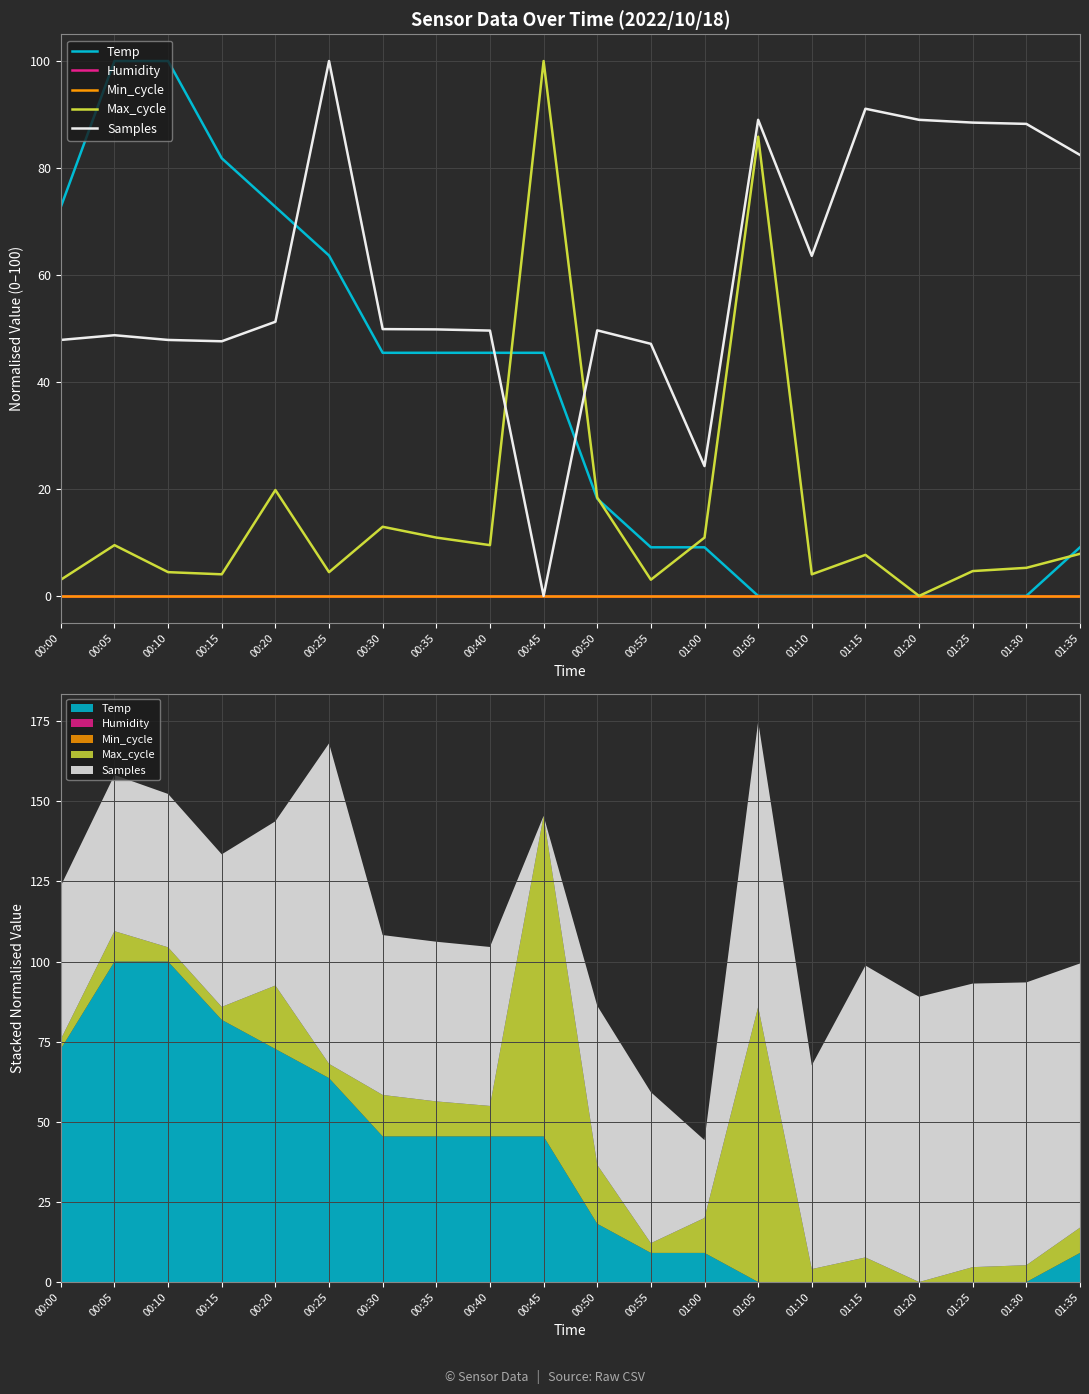

Rank the series at 00:15 from highest to lowest value.

Temp, Samples, Max_cycle, Humidity, Min_cycle